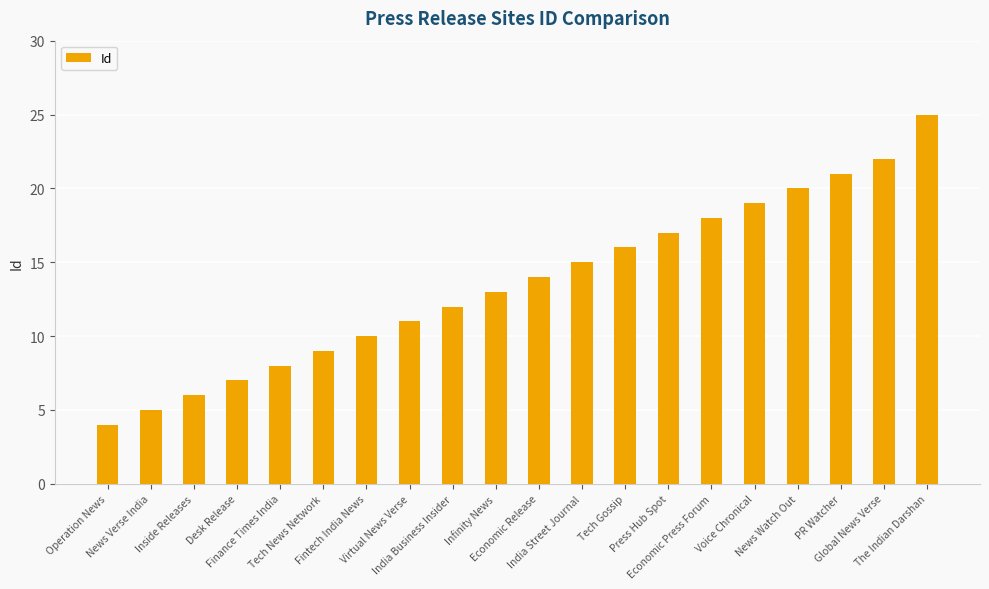

What is the ratio of the value at Voice Chronical to the value at The Indian Darshan?

0.8